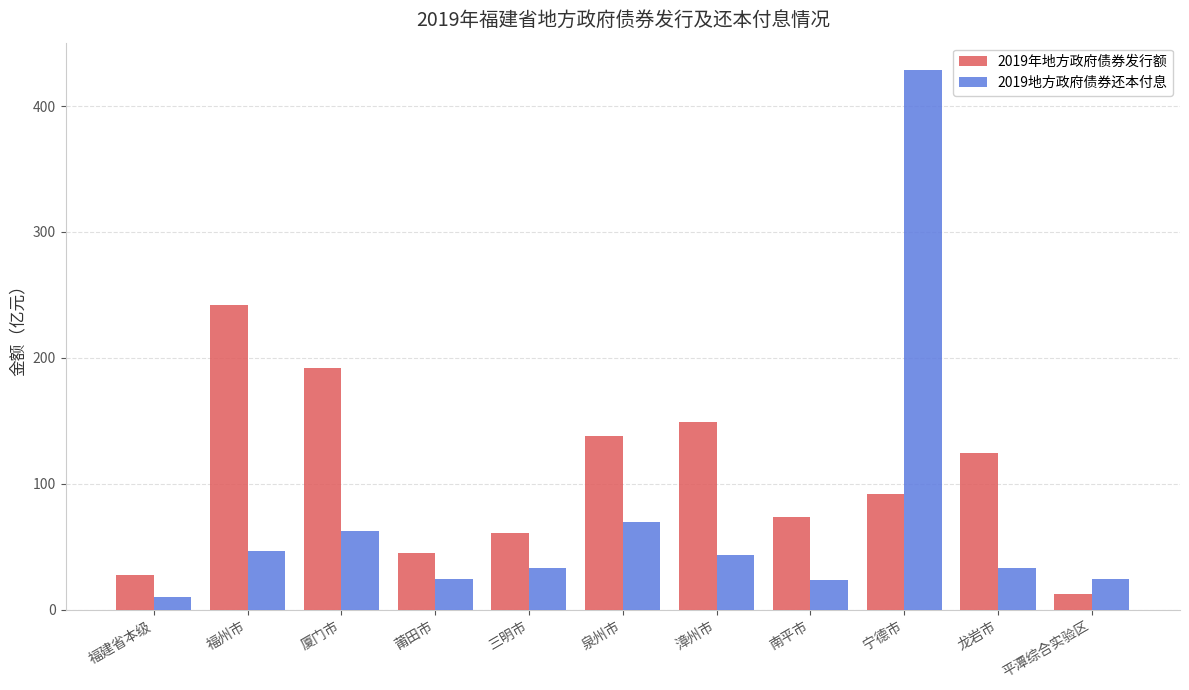

At which category does the chart reach its peak across all series?

宁德市